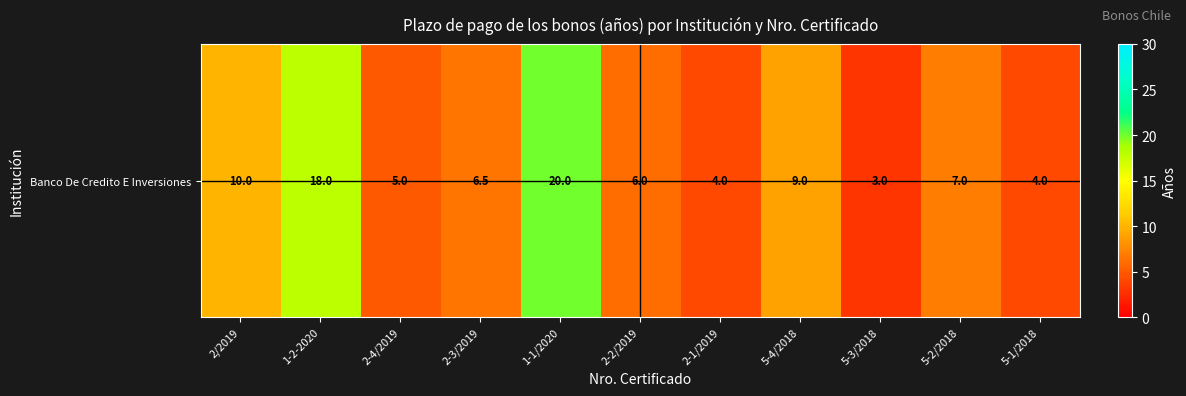

What is the sum of the values at 2-1/2019 and 2-2/2019?

10.0